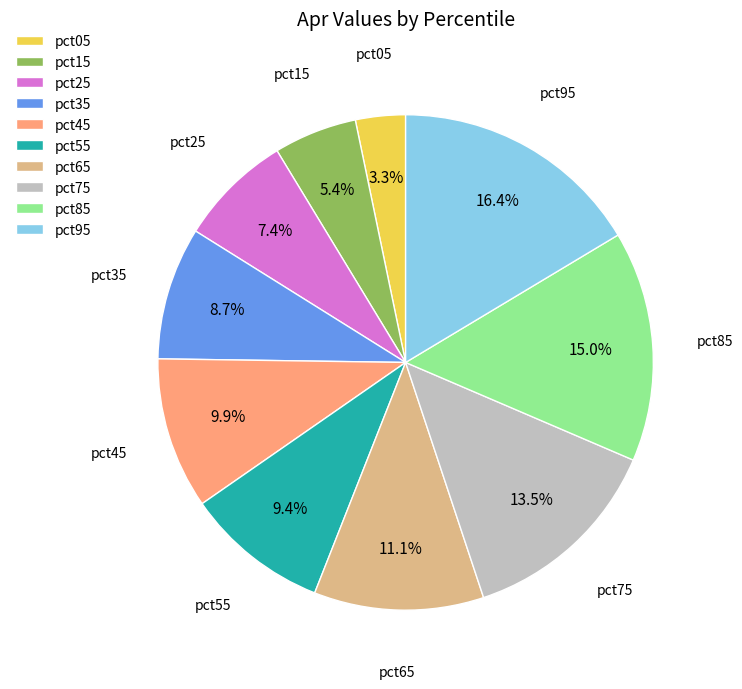

To the nearest percent, what is the combined percentage of pct65 and pct25?

18%